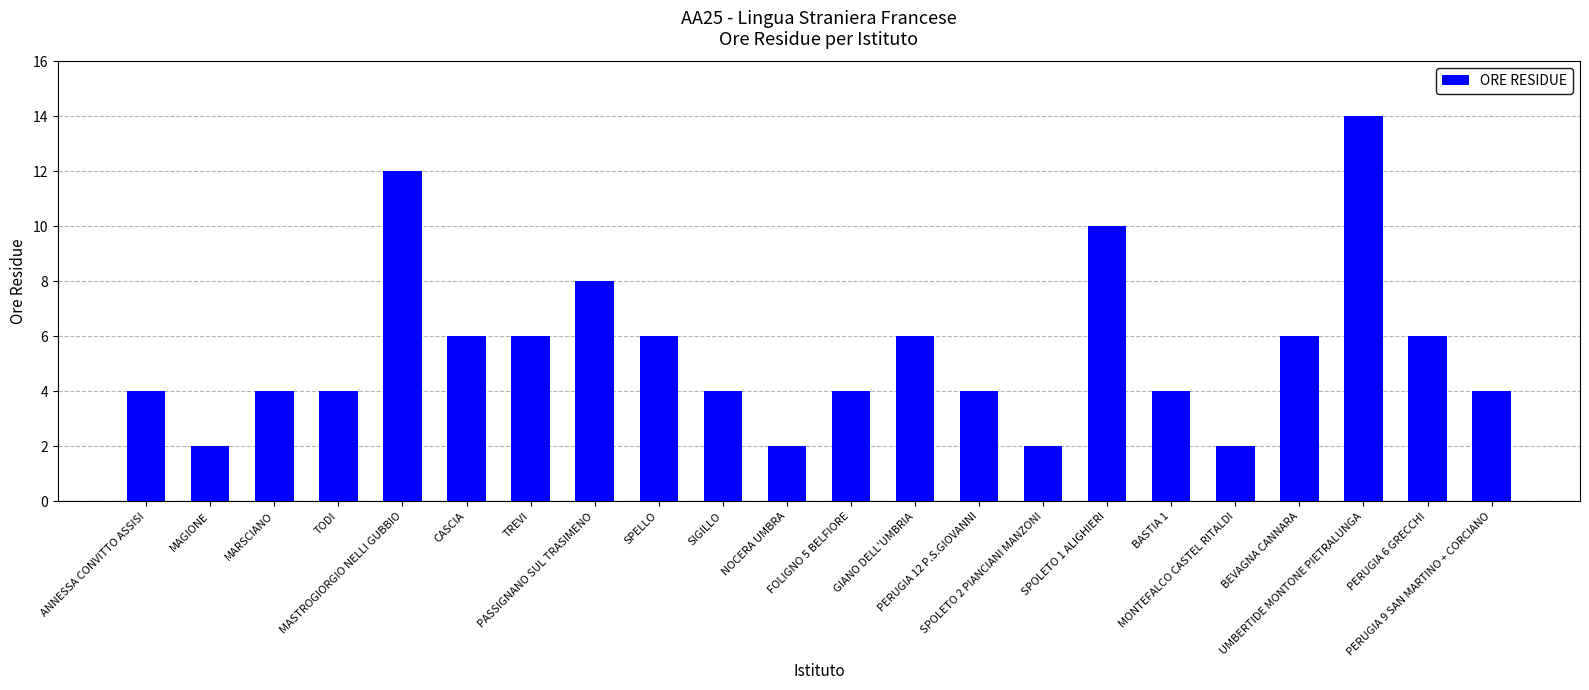

True or false: the data shows 16 at MASTROGIORGIO NELLI GUBBIO.

False